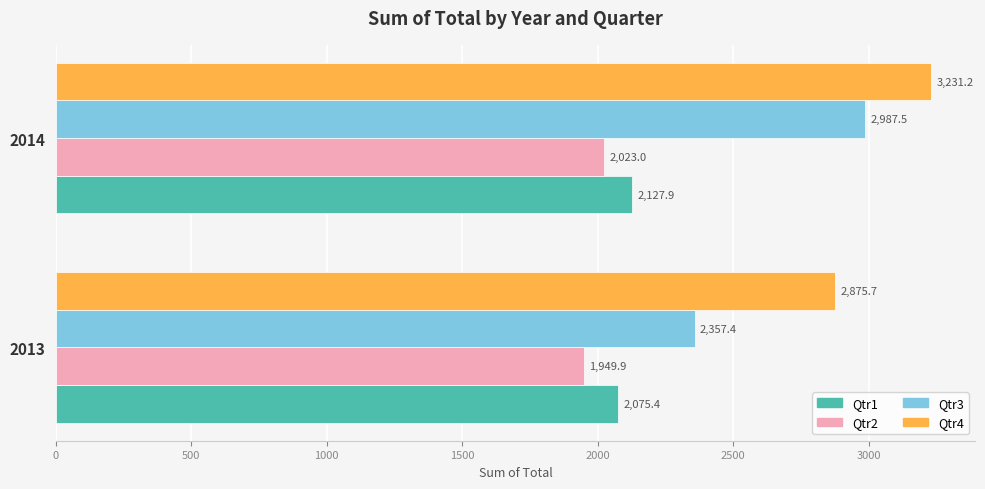

What is the sum of the Qtr2 values at 2013 and 2014?

3972.9